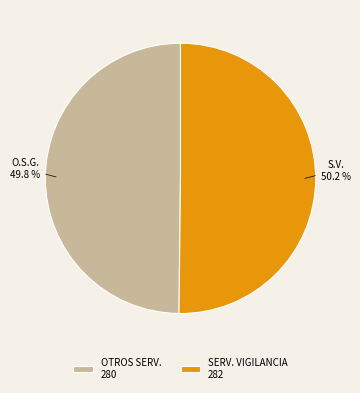

Approximately how many times larger is the value at OTROS SERV. 280 compared to SERV. VIGILANCIA 282?

1.0